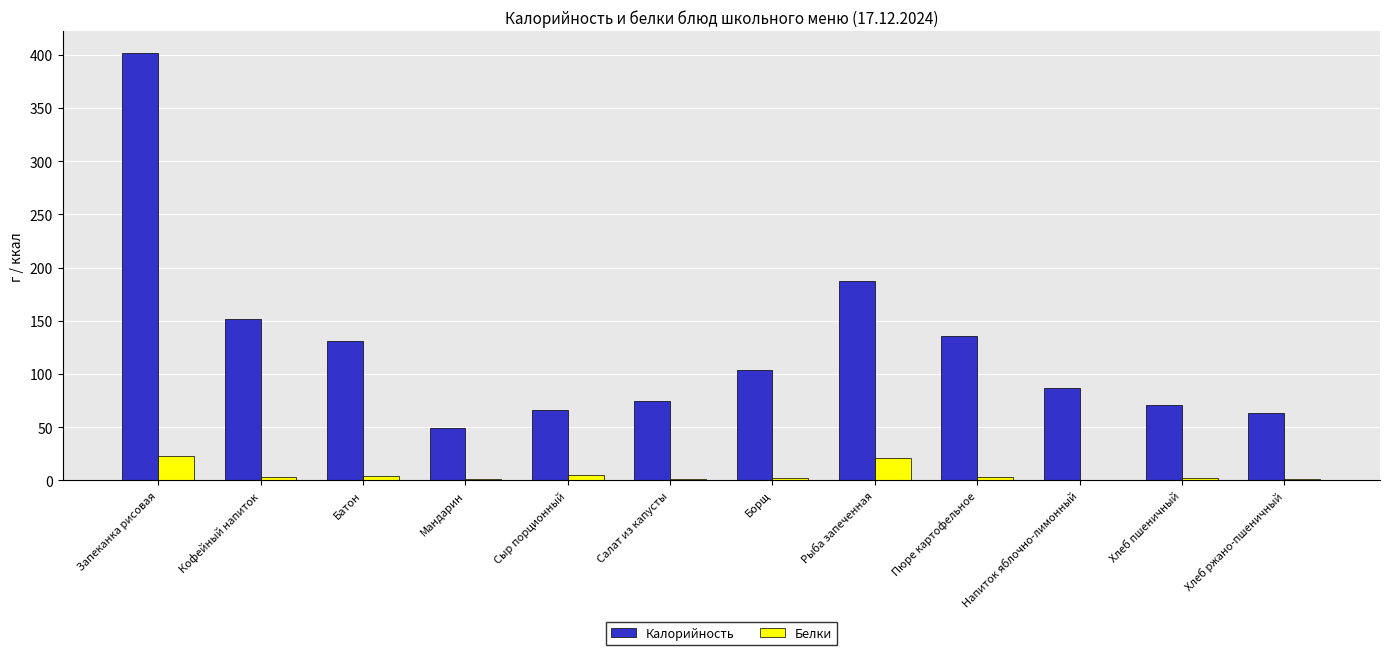

The Белки series shows 15 at Напиток яблочно-лимонный. True or false?

False